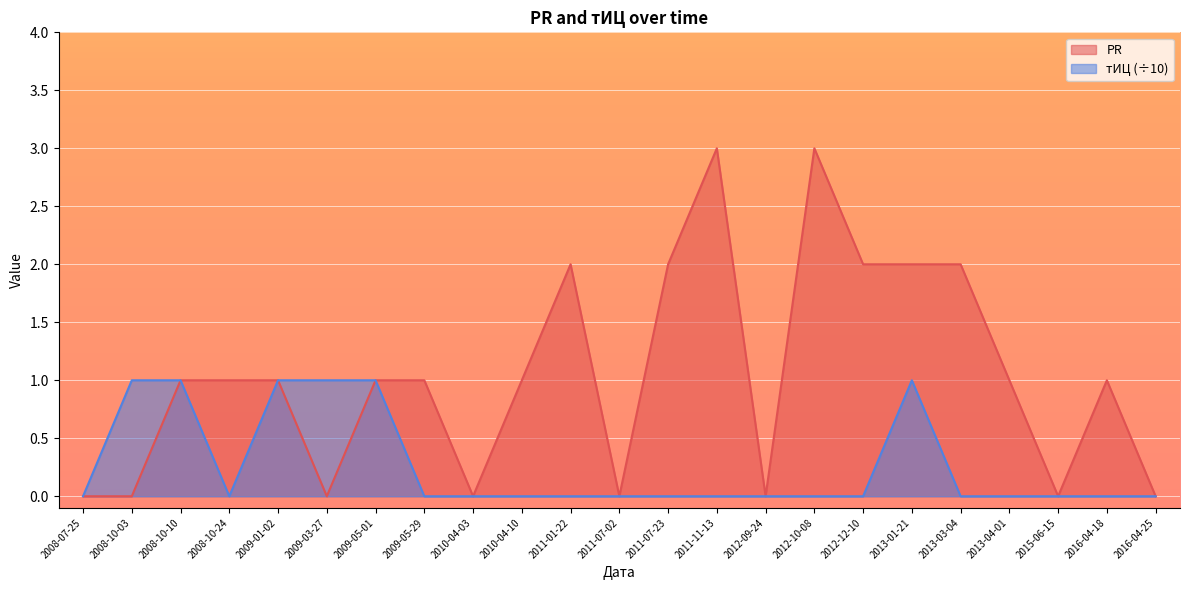

True or false: тИЦ and PR cross at least once.

False